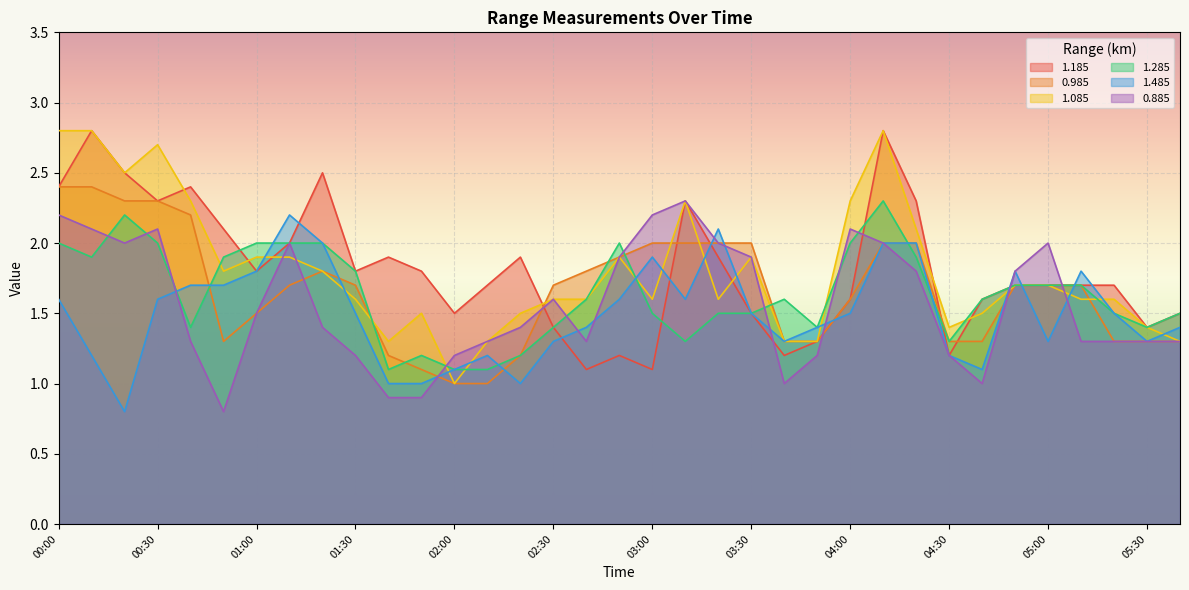

What is the sum of all 0.985 values?

58.3